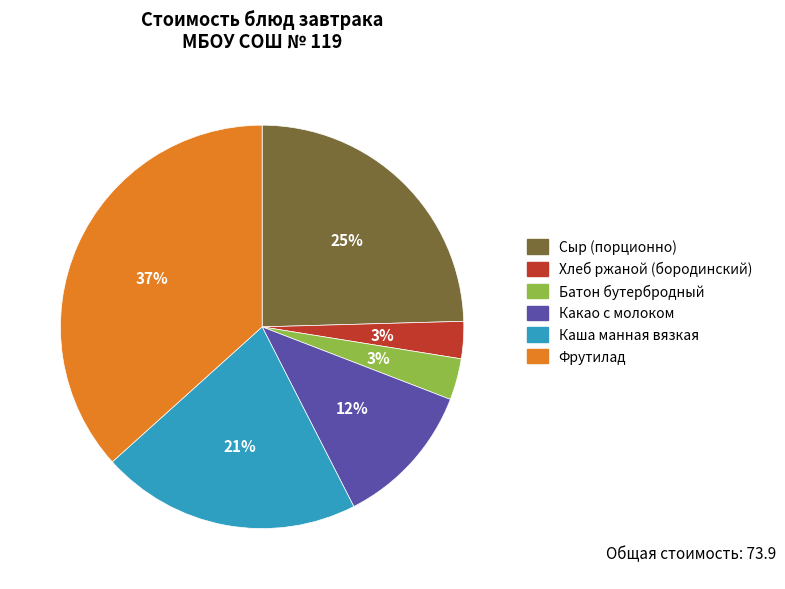

Which has a higher value, Какао с молоком or Сыр (порционно)?

Сыр (порционно)